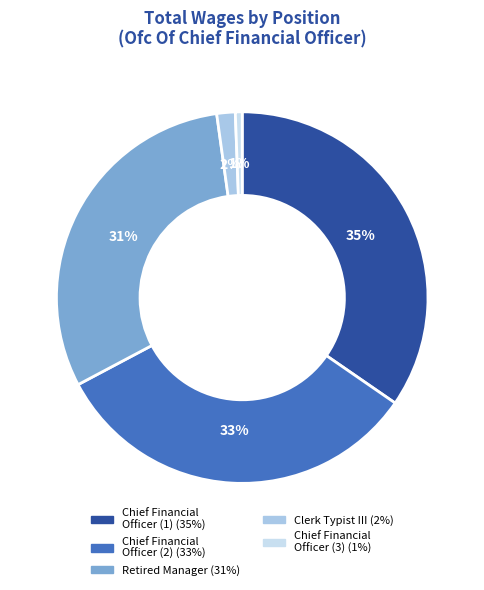

Is there any slice that represents more than half of the pie?

No